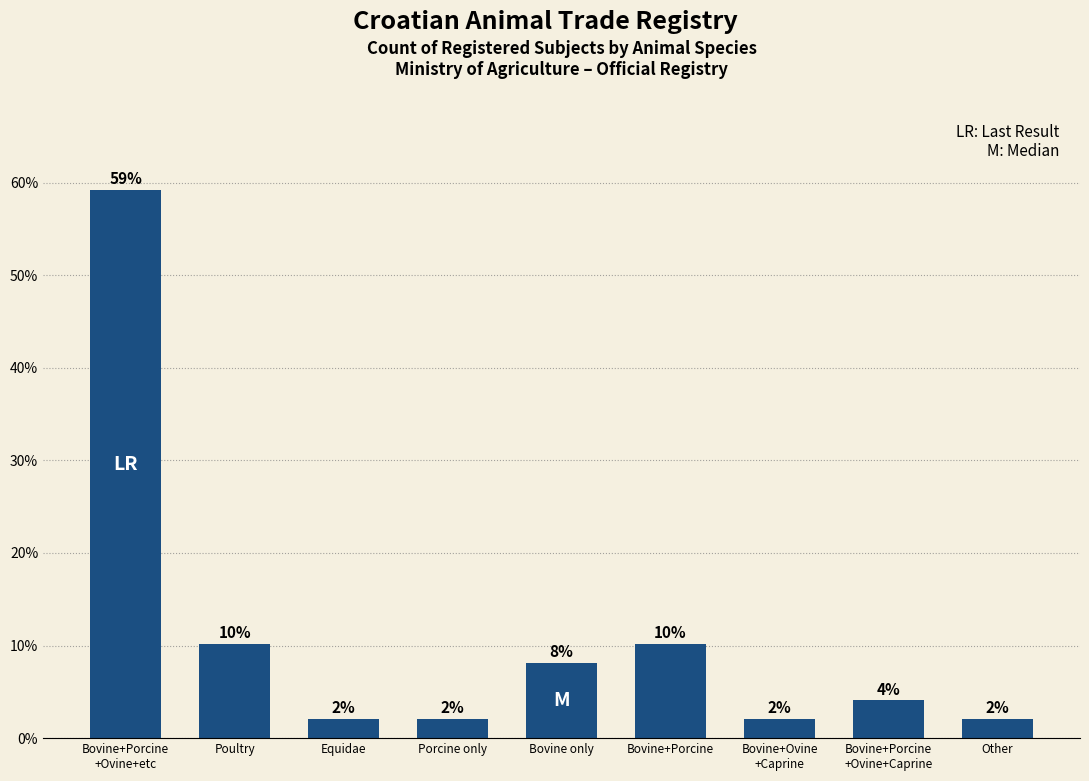

What is the difference between the values at Porcine only and Bovine+Porcine
+Ovine+Caprine?

2.0